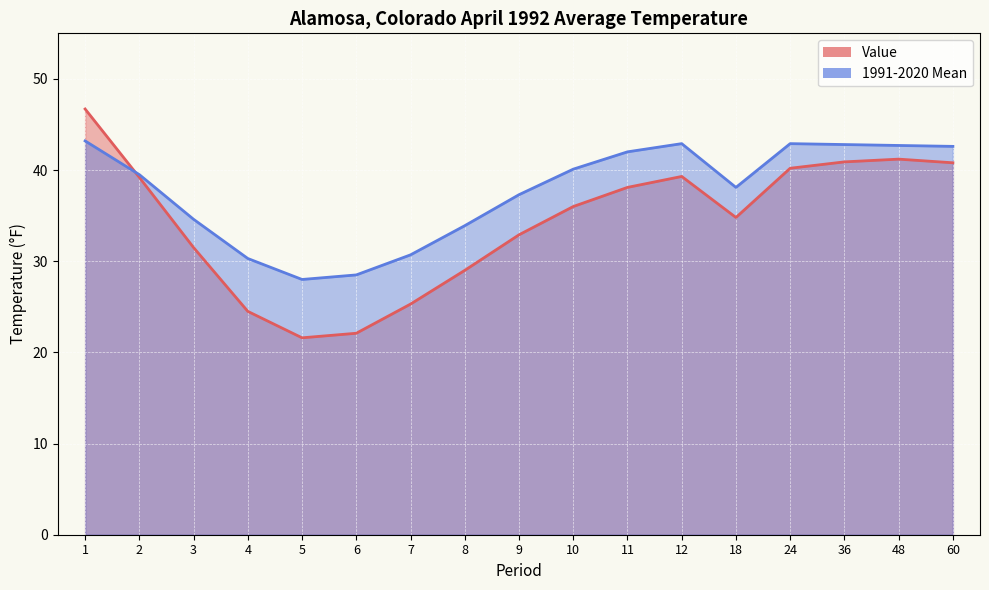

What is the difference between the highest and lowest values at 36?

1.9